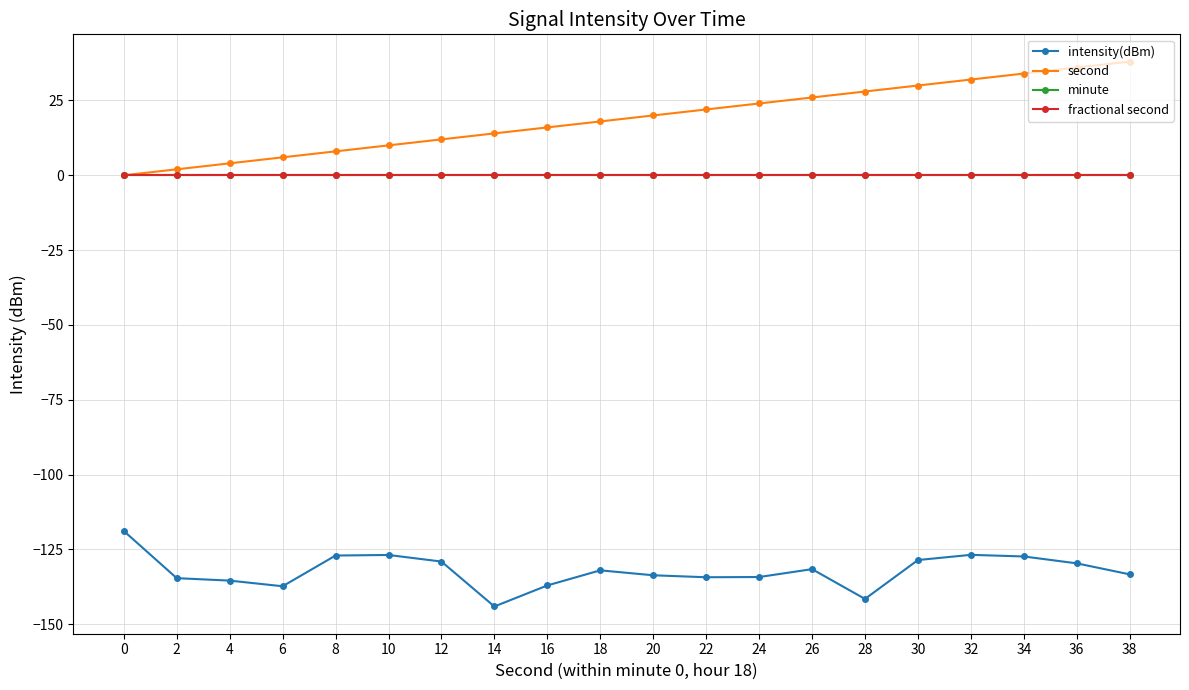

Does the chart have visible grid lines?

Yes